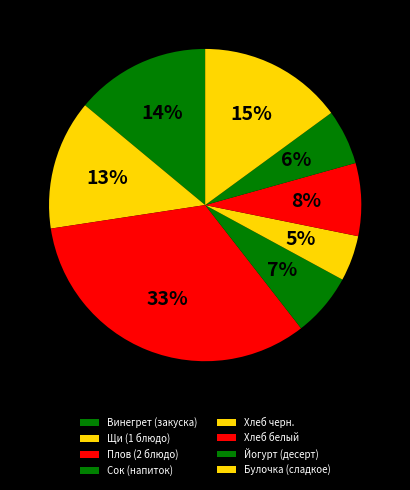

What is the total percentage of Йогурт (десерт) and Щи (1 блюдо)?

19.1%